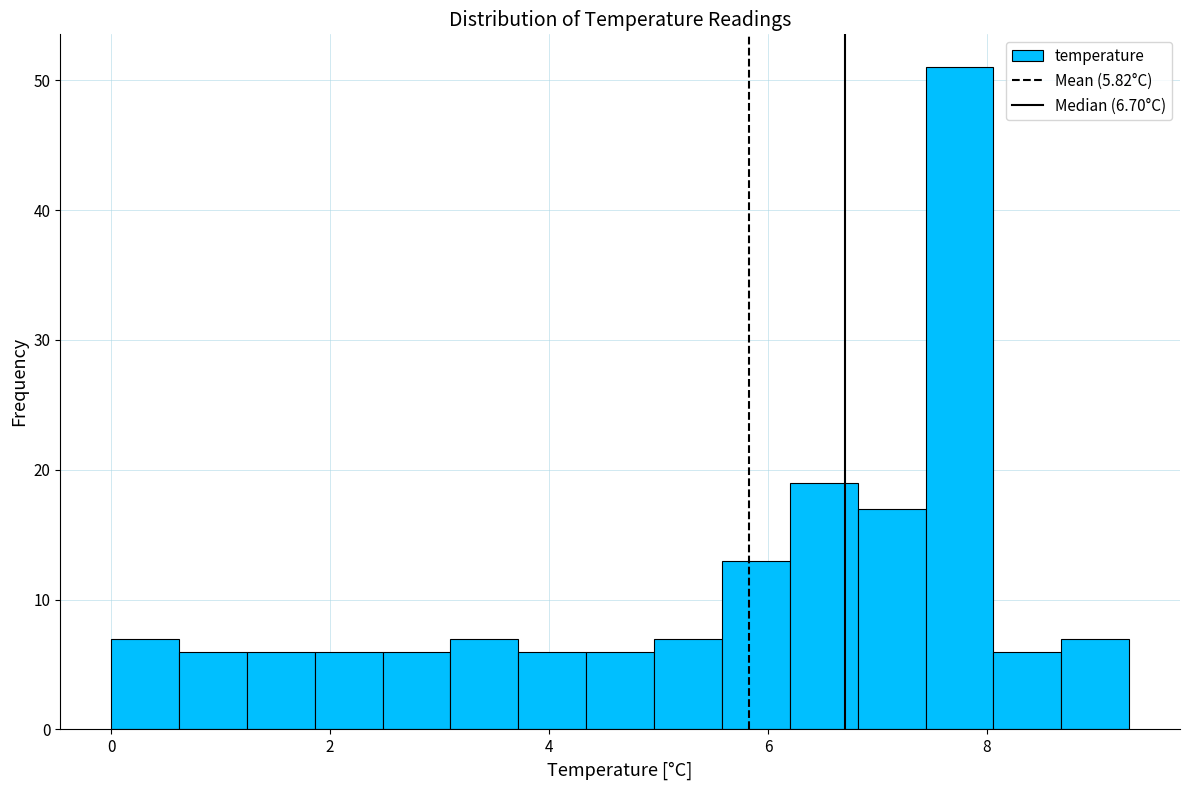

Around what value on the x-axis is the tallest bar? Give the approximate position of its centre, as read against the axis.

7.8